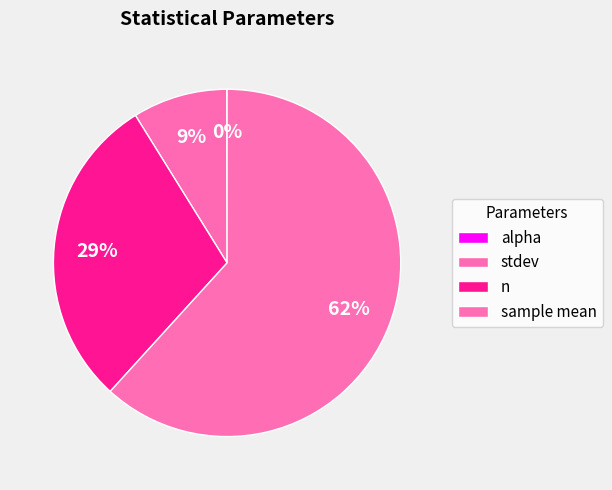

Approximately how many times larger is the value at sample mean compared to n?

2.1